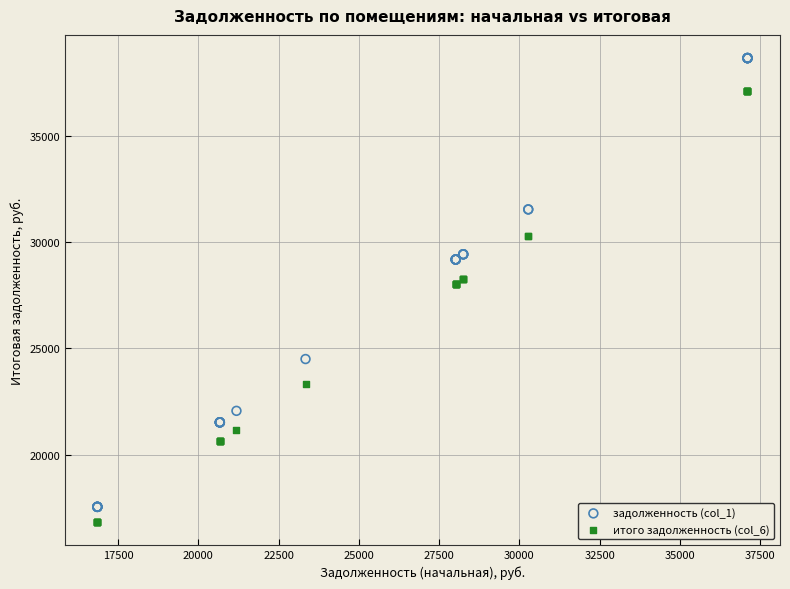

Which series has the widest spread of Y values?

задолженность (col_1)